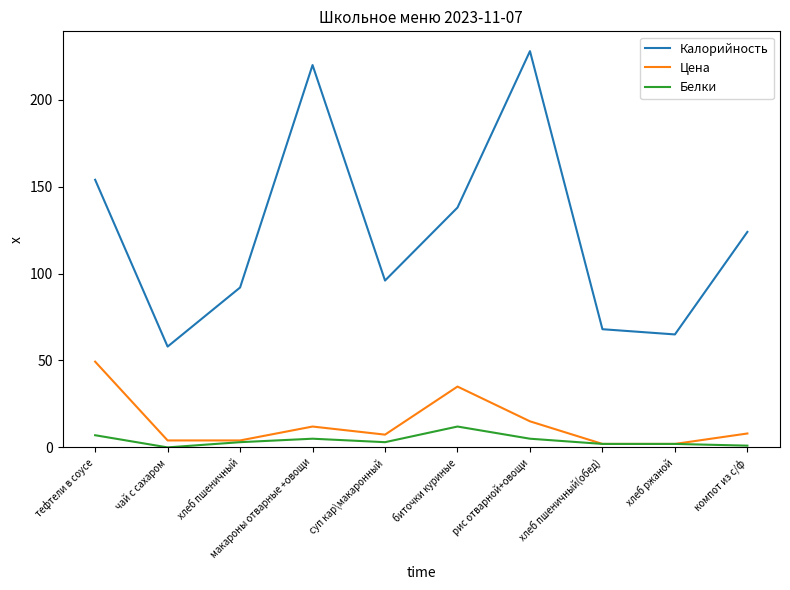

What is the spread (max minus min) of values at тефтели в соусе?

147.0